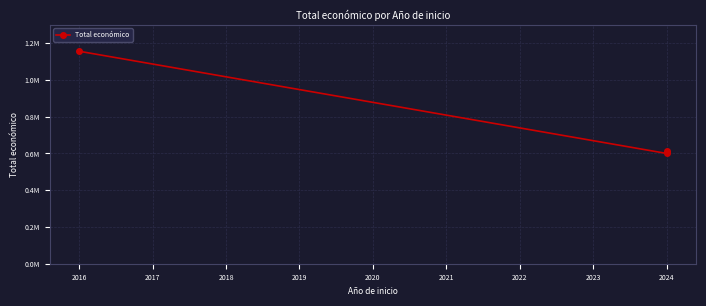

How many values are below 615375?

1